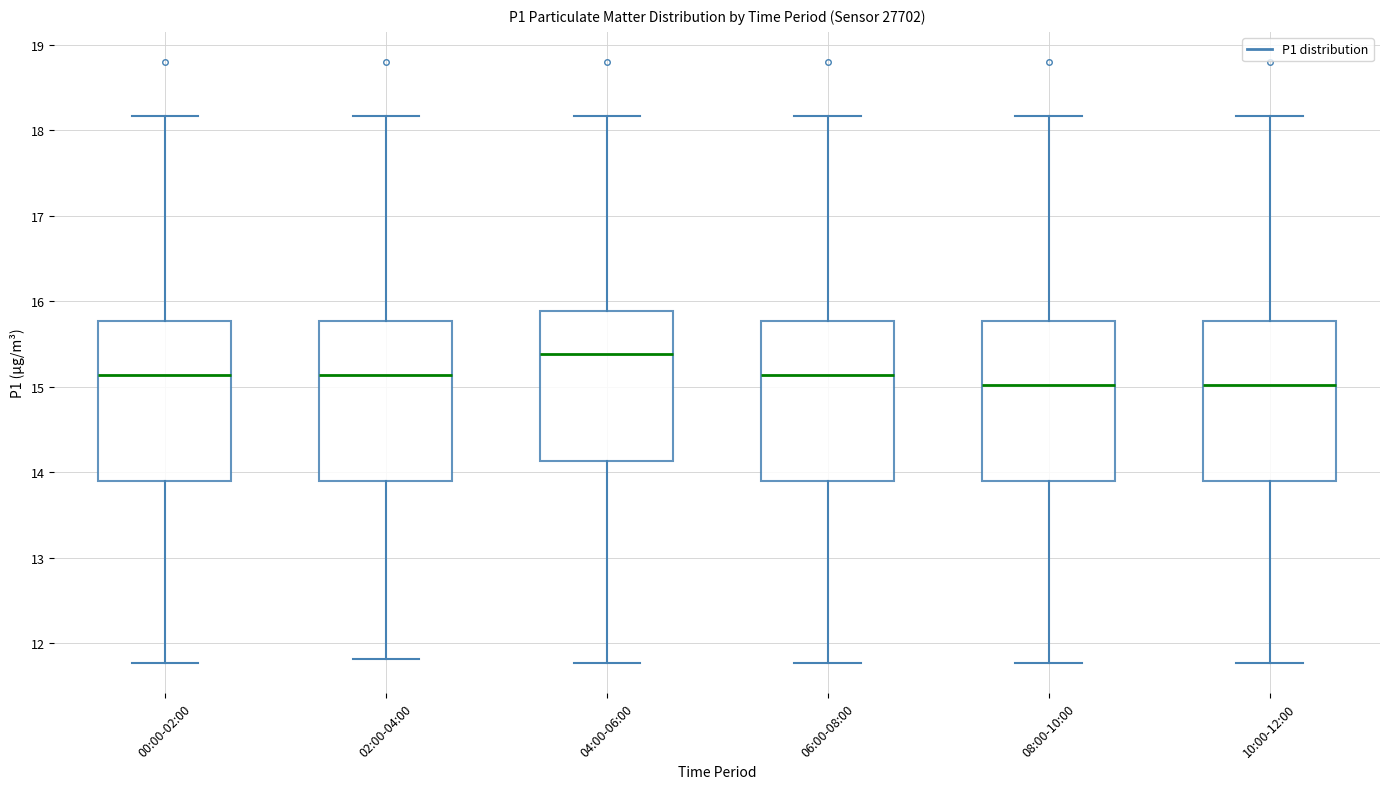

Reading left to right, transcribe this box plot: for each box, give where its median line is, the range the box spans, and where its two whiskers end, as read against the y-axis. The values are not printed on the chart, so give them approximately, as read against the axis.

00:00-02:00: median 15.1, box 13.9 to 15.8, whiskers 11.8 to 18.2
02:00-04:00: median 15.1, box 13.9 to 15.8, whiskers 11.8 to 18.2
04:00-06:00: median 15.4, box 14.1 to 15.9, whiskers 11.8 to 18.2
06:00-08:00: median 15.1, box 13.9 to 15.8, whiskers 11.8 to 18.2
08:00-10:00: median 15.0, box 13.9 to 15.8, whiskers 11.8 to 18.2
10:00-12:00: median 15.0, box 13.9 to 15.8, whiskers 11.8 to 18.2